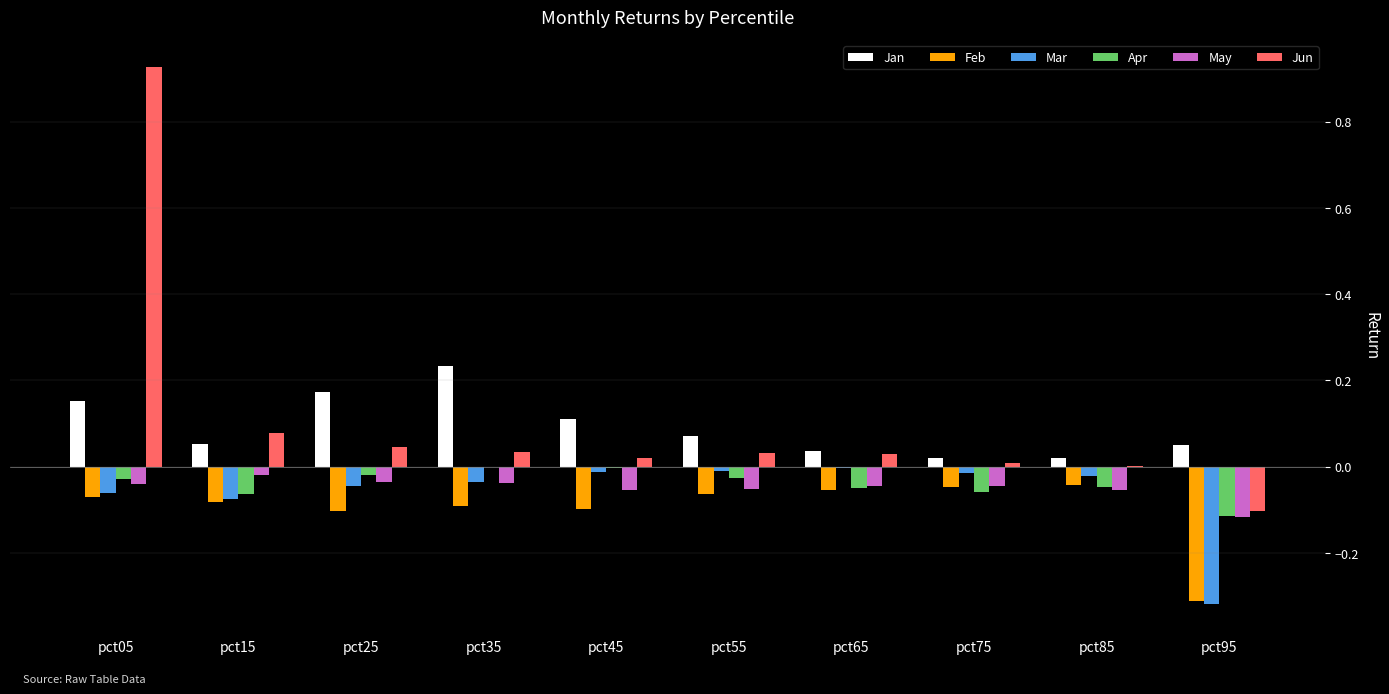

Are the bars grouped side by side (vs. stacked)?

Yes